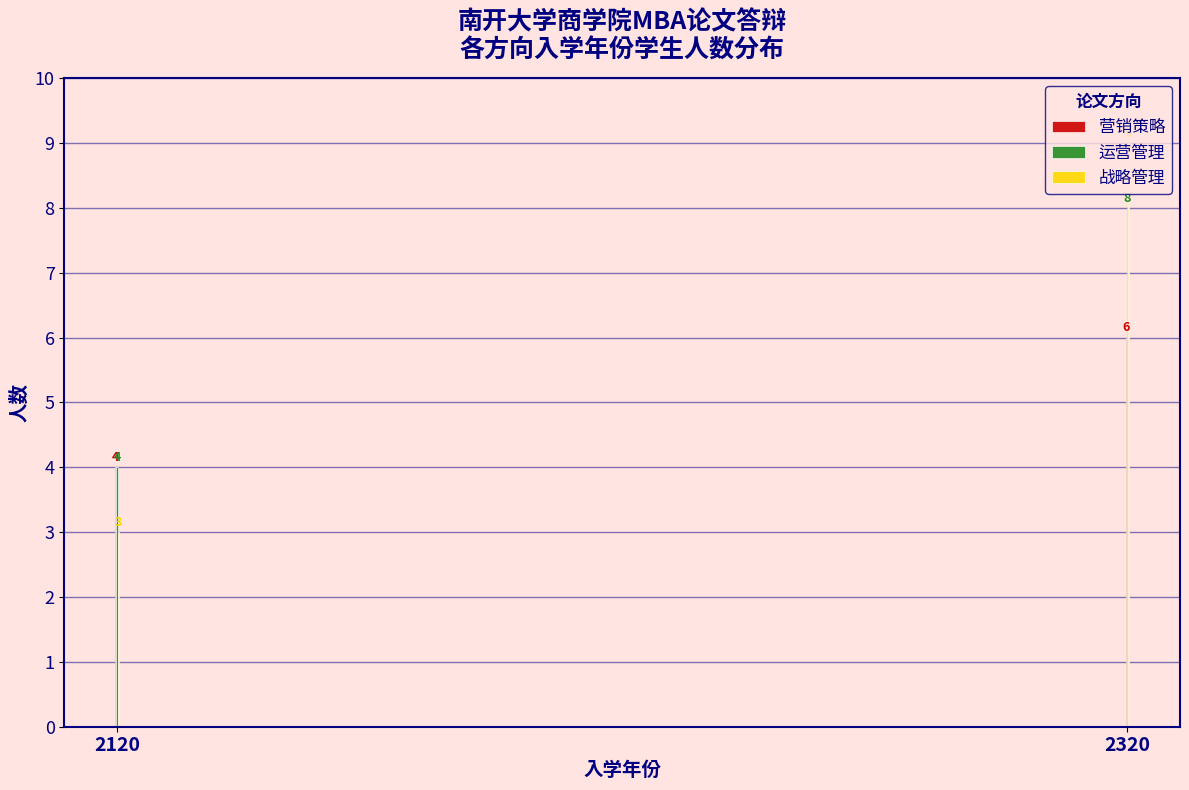

Which series changed the most between 2120 and 2320?

战略管理